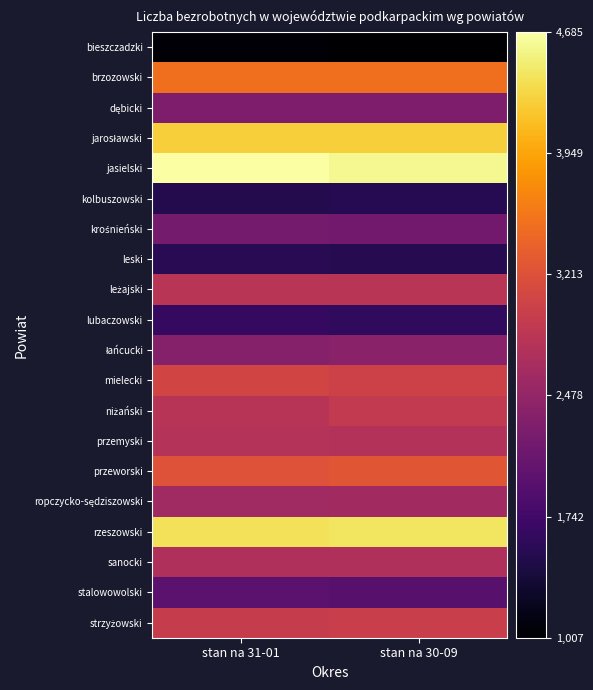

Count the number of data series in this chart.

20